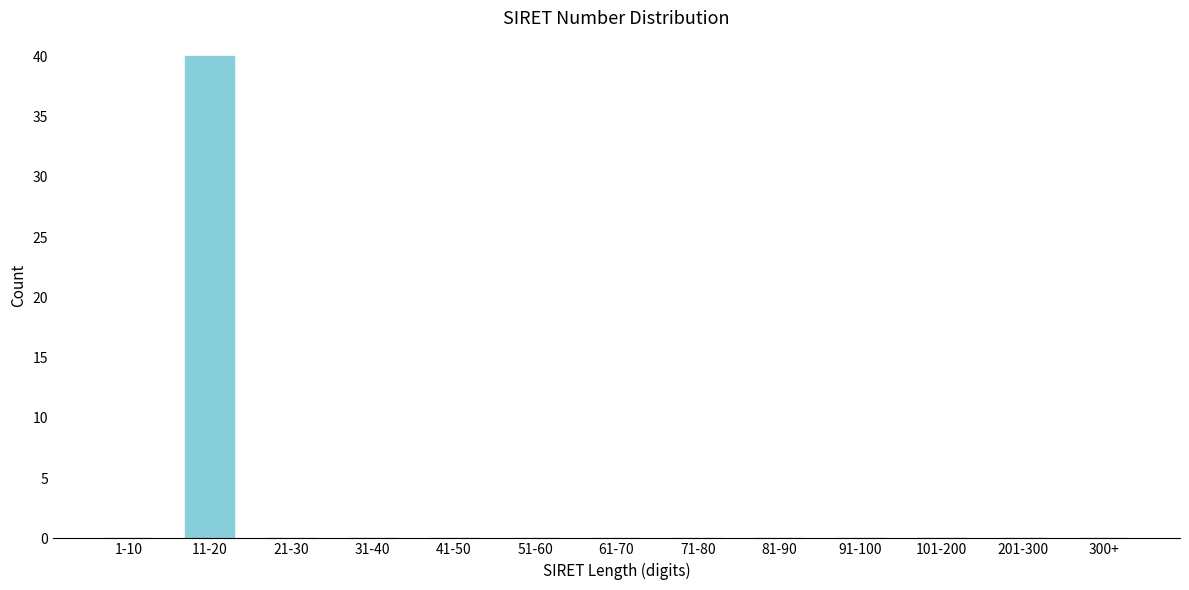

Reading right to left, transcribe all the data shown in this chart.

300+=0	201-300=0	101-200=0	91-100=0	81-90=0	71-80=0	61-70=0	51-60=0	41-50=0	31-40=0	21-30=0	11-20=40	1-10=0